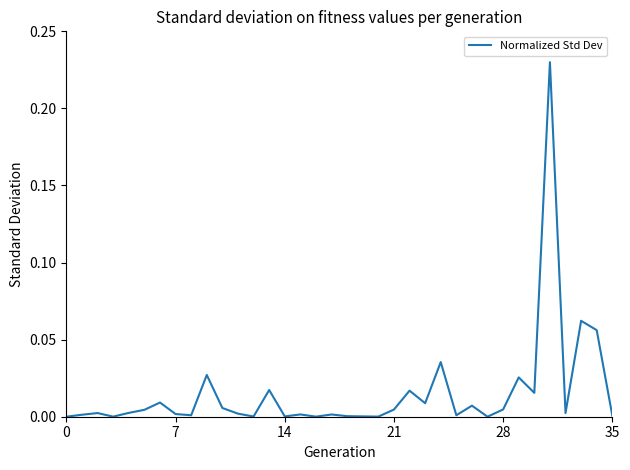

What is the label of the 17th point from the right?

19